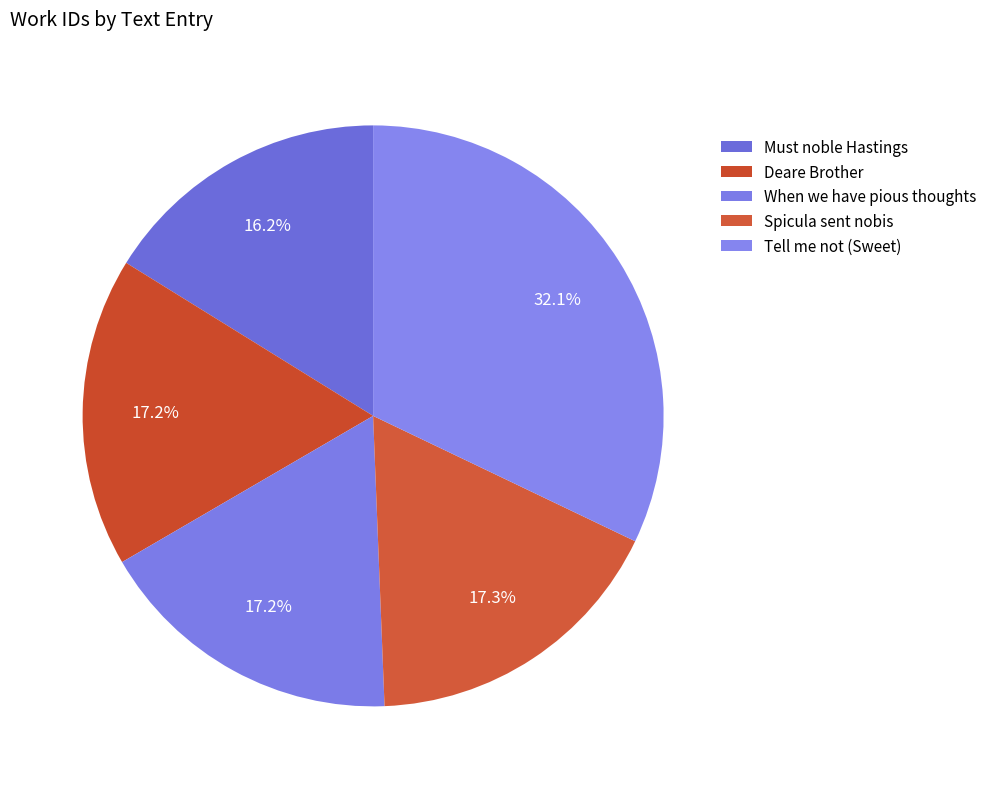

Combined, do Spicula sent nobis and When we have pious thoughts account for over 50%?

No